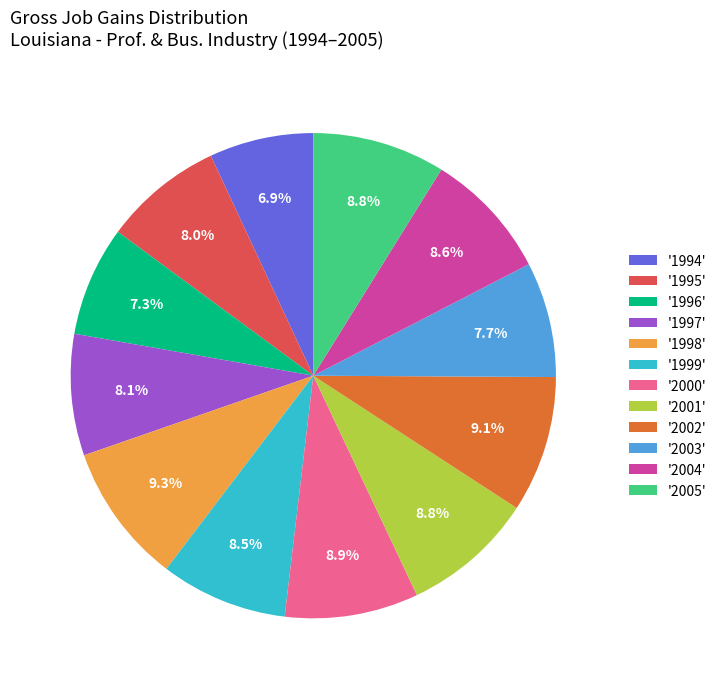

Does any single category account for the majority?

No